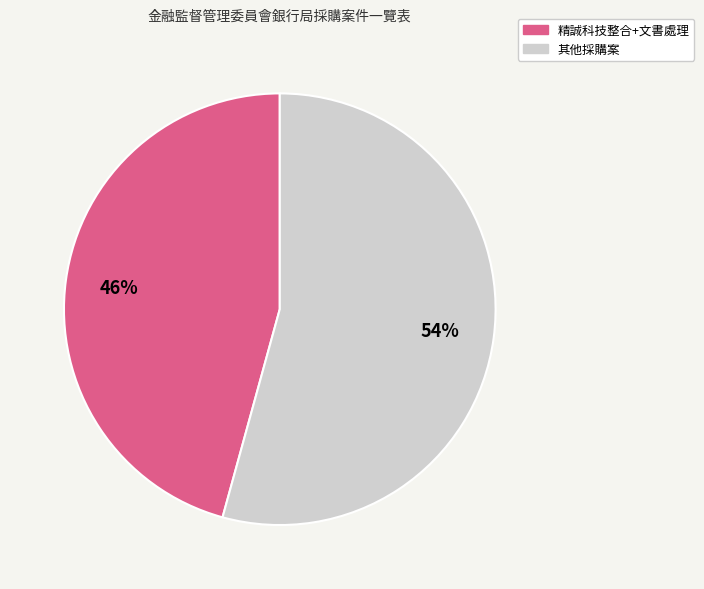

What is the largest slice in the pie chart?

其他採購案